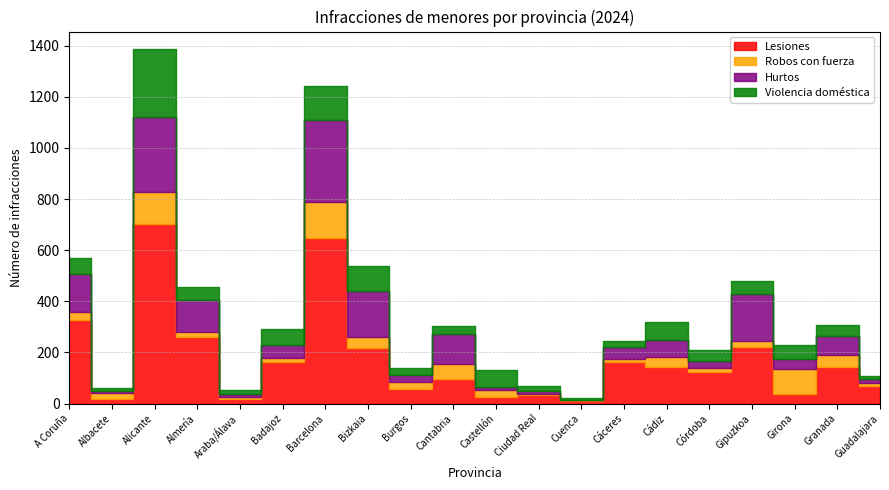

Count the number of categories in the chart.

20